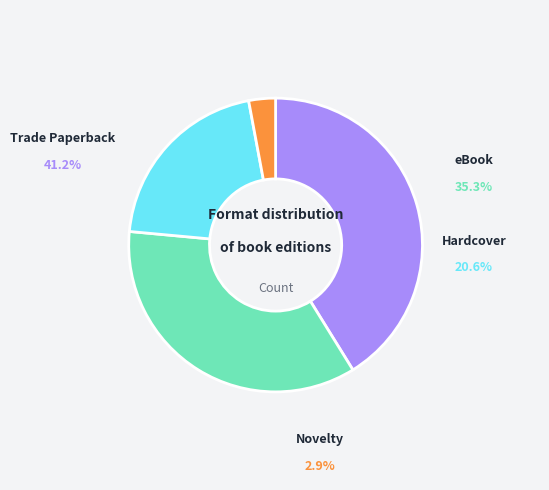

Is there any slice that represents more than half of the pie?

No